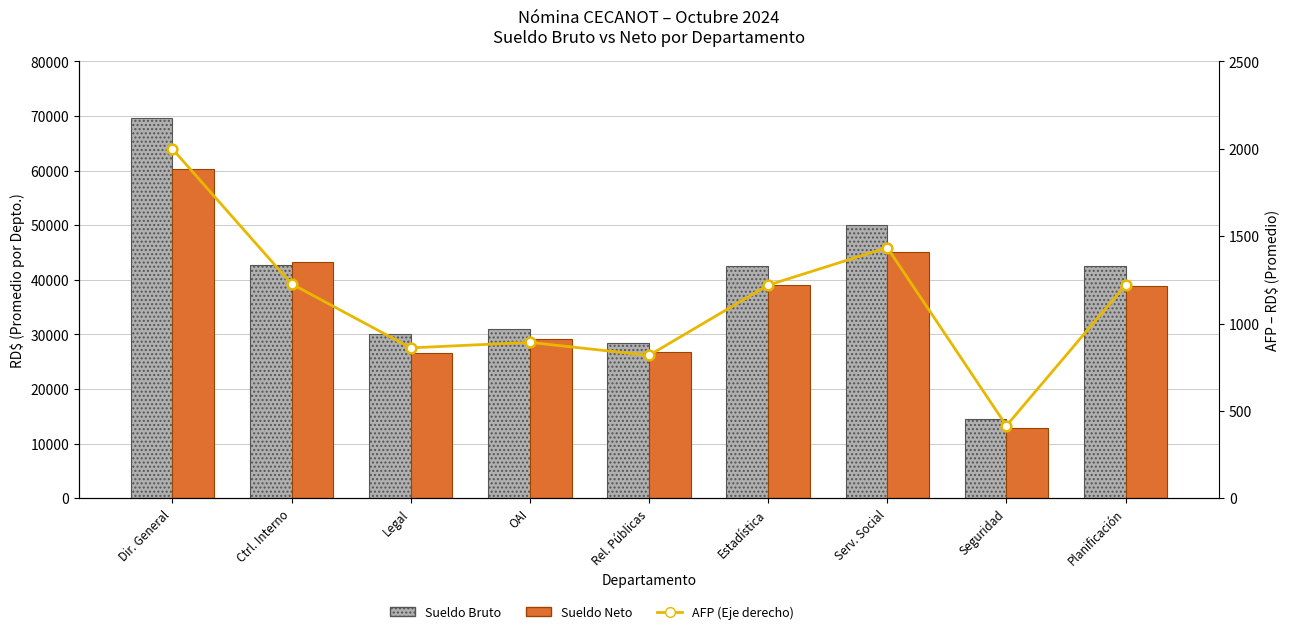

What is the average value of the Sueldo Bruto series?

39054.6